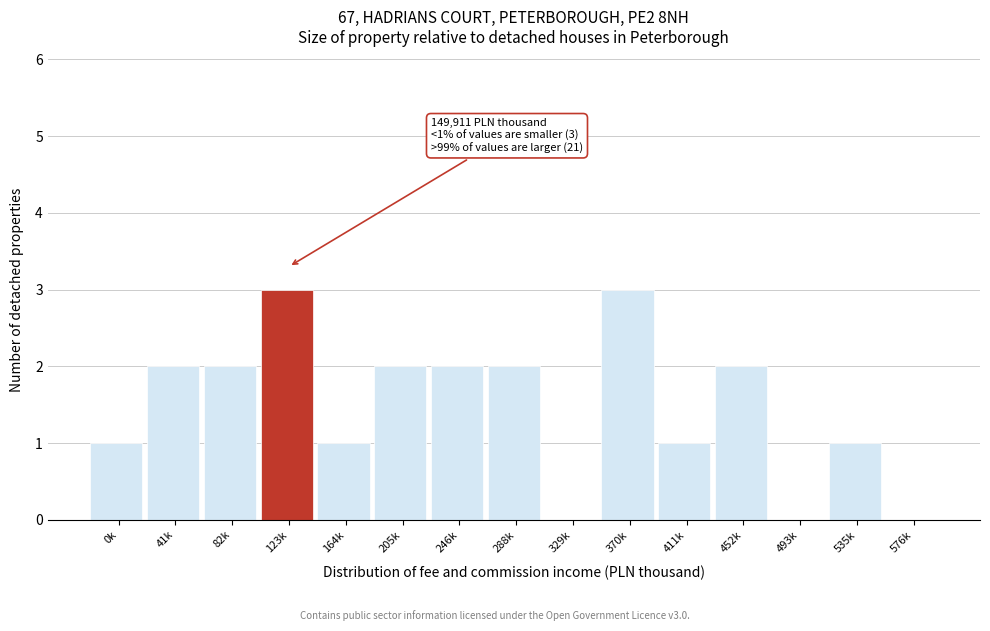

Reading right to left, extract all data points from this chart.

576k=0	535k=1	493k=0	452k=2	411k=1	370k=3	329k=0	288k=2	246k=2	205k=2	164k=1	123k=3	82k=2	41k=2	0k=1